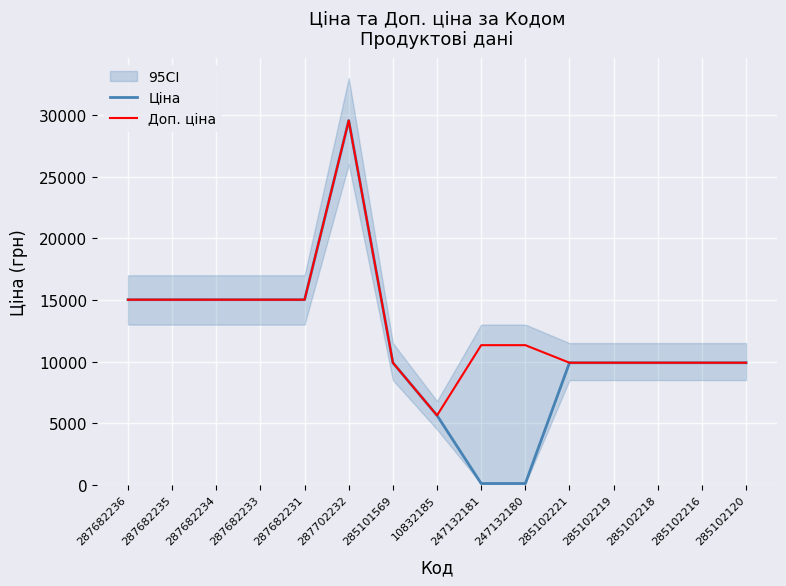

At which label does Доп. ціна reach its peak?

287702232